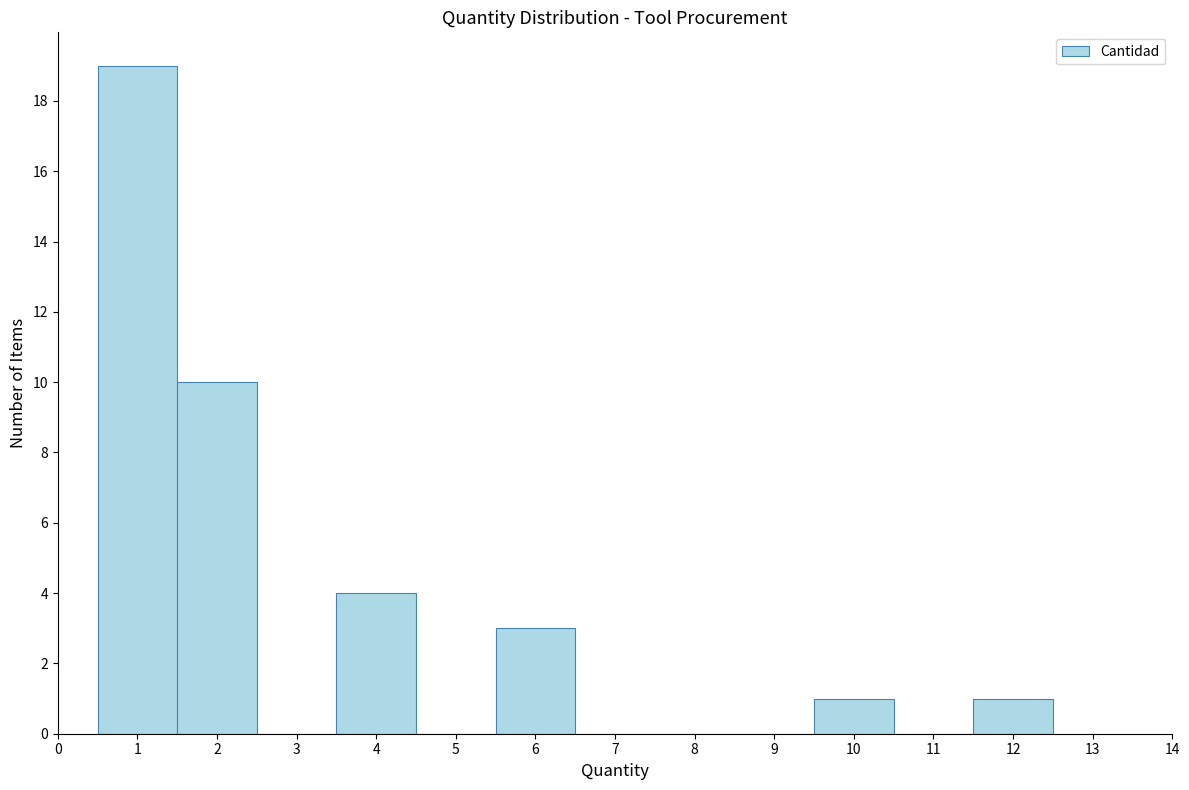

Which range on the x-axis has the tallest bar?

0.5 to 1.5